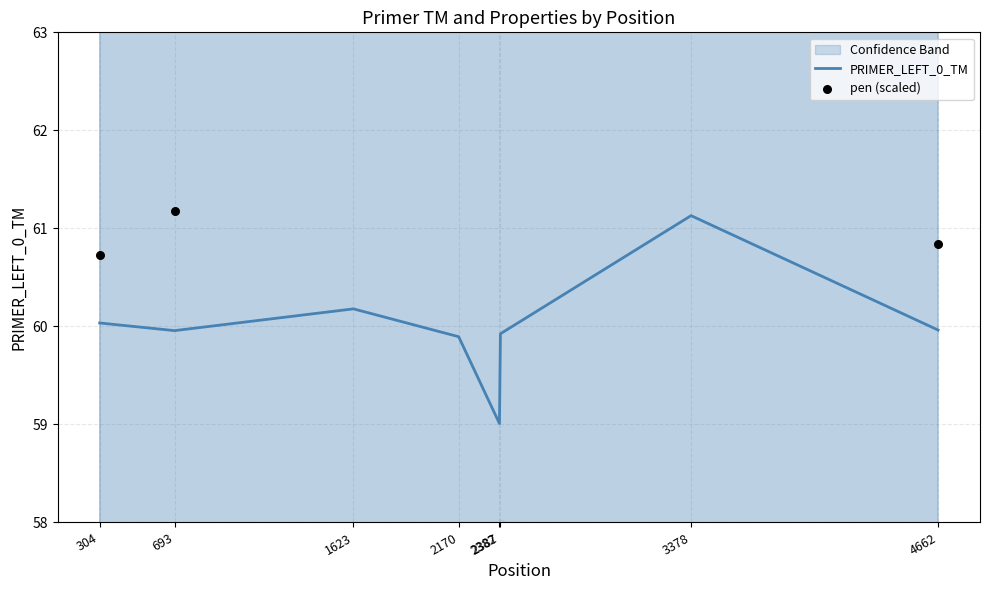

What is the total value across all series at 3378?

176.6